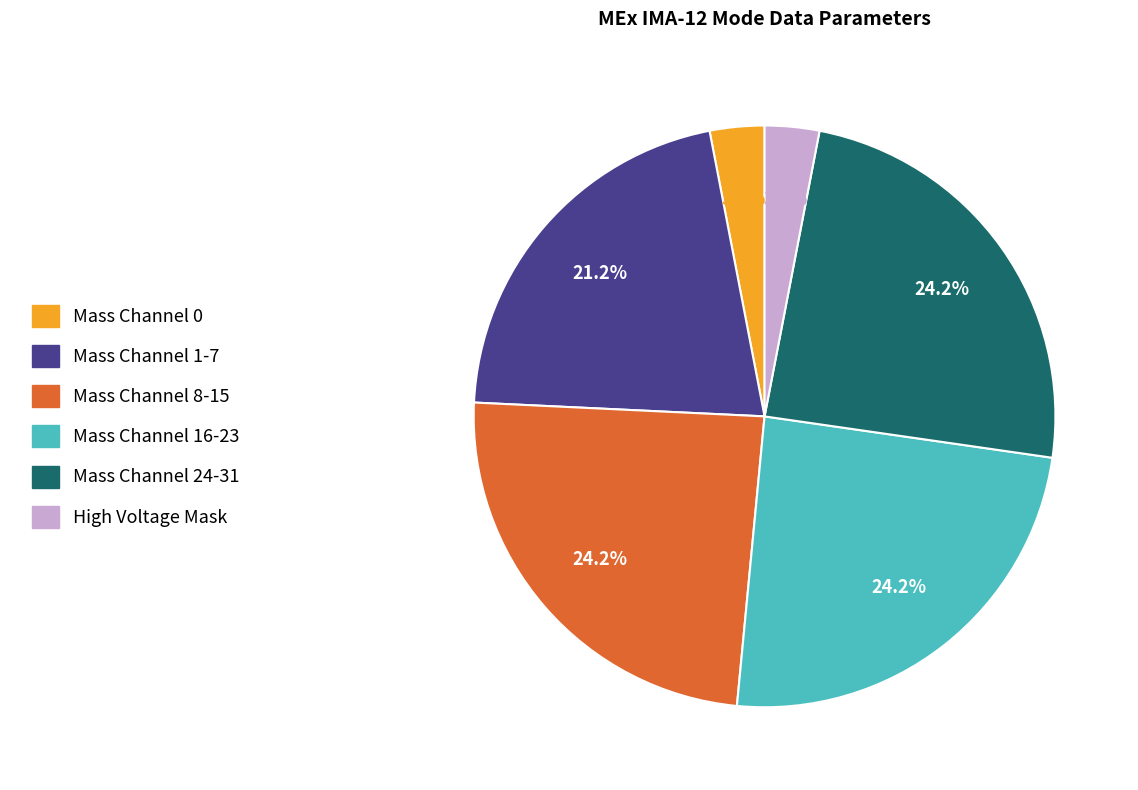

Is there a majority slice in this chart?

No